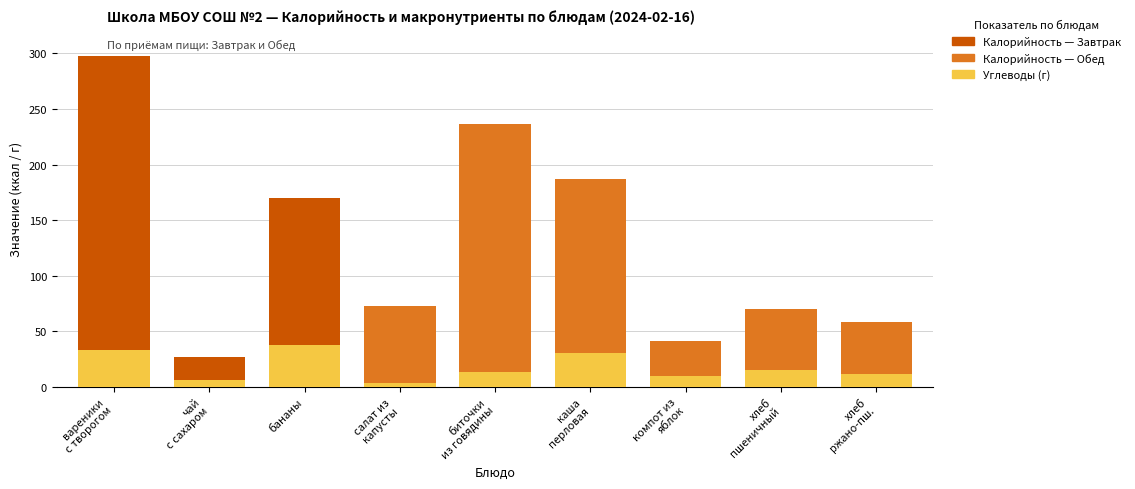

What is the highest value of the Калорийность (ккал) series?

297.7